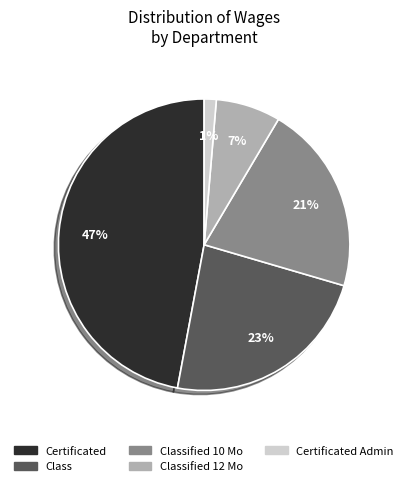

True or false: Class accounts for 34% of the total.

False